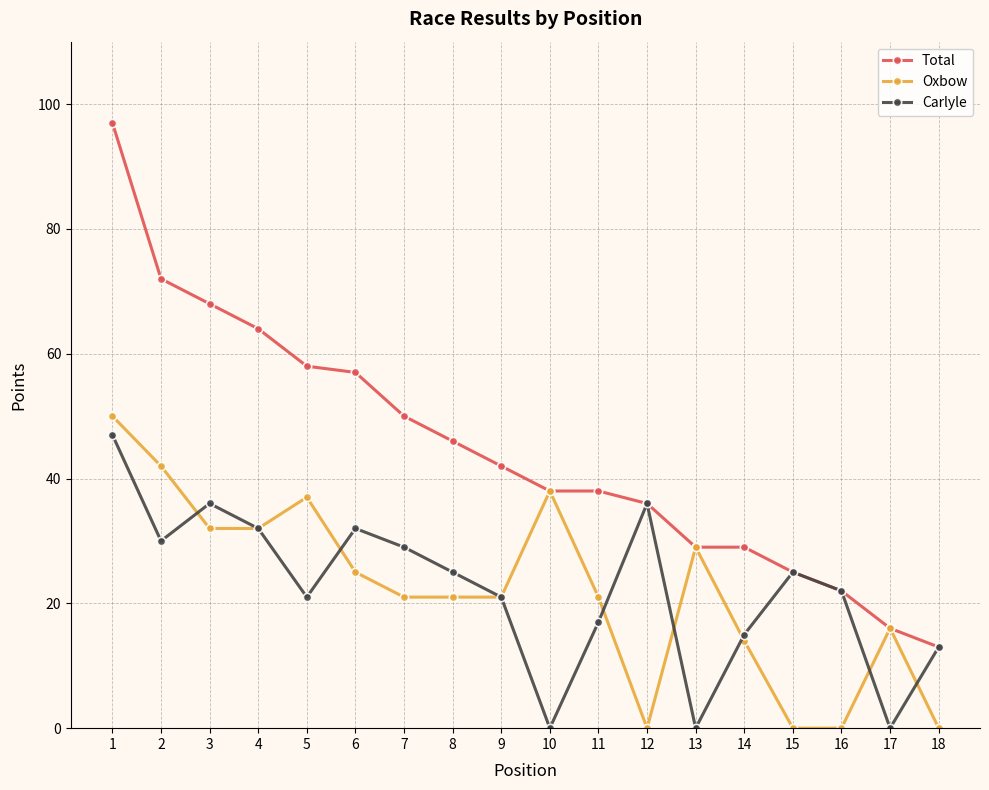

Which series has the largest total across all categories?

Total